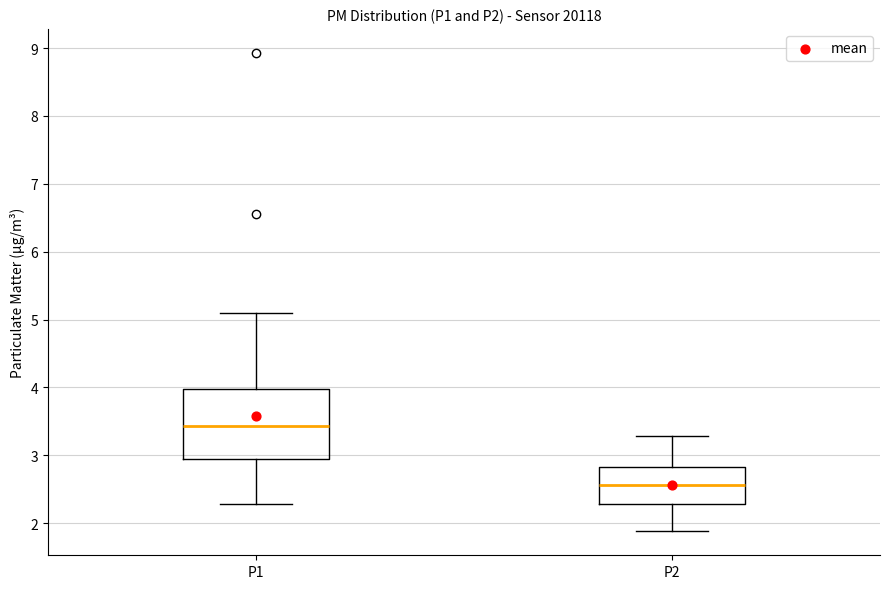

Comparing the boxes themselves (not the whiskers), which one is the tallest?

P1